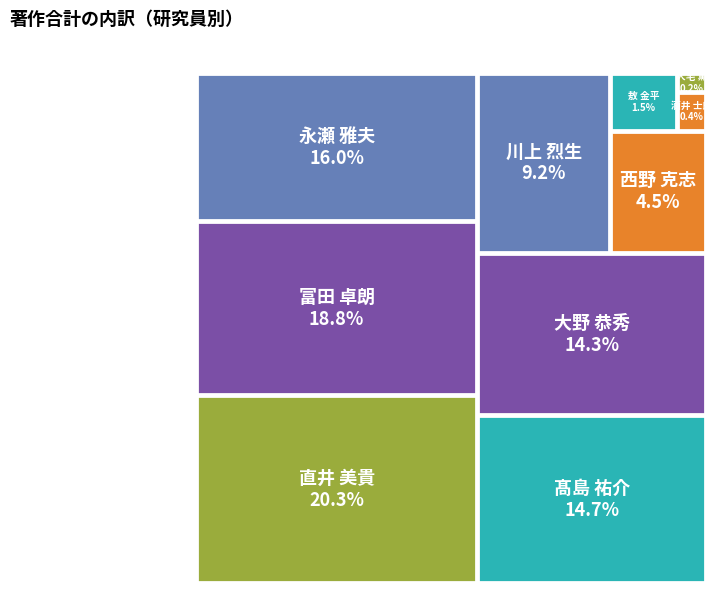

Between 直井 美貴 and 酒井 士郎, which is larger?

直井 美貴